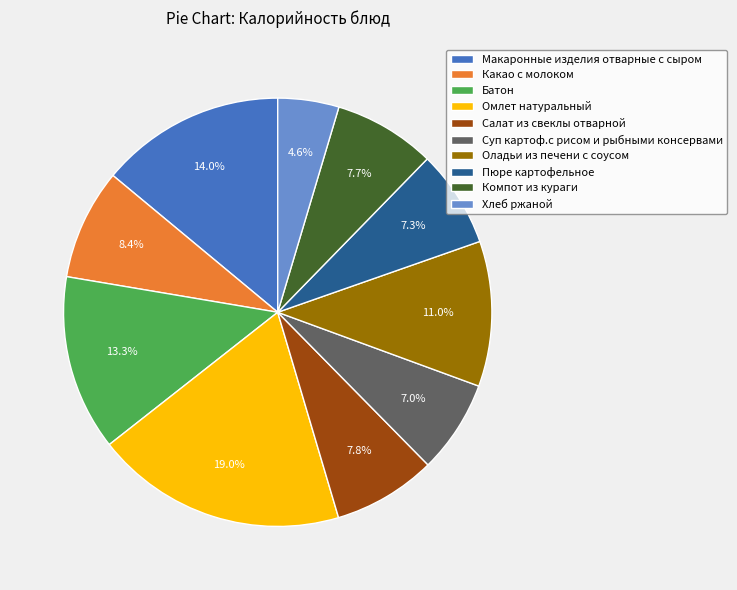

True or false: Макаронные изделия отварные с сыром accounts for 14% of the total.

True